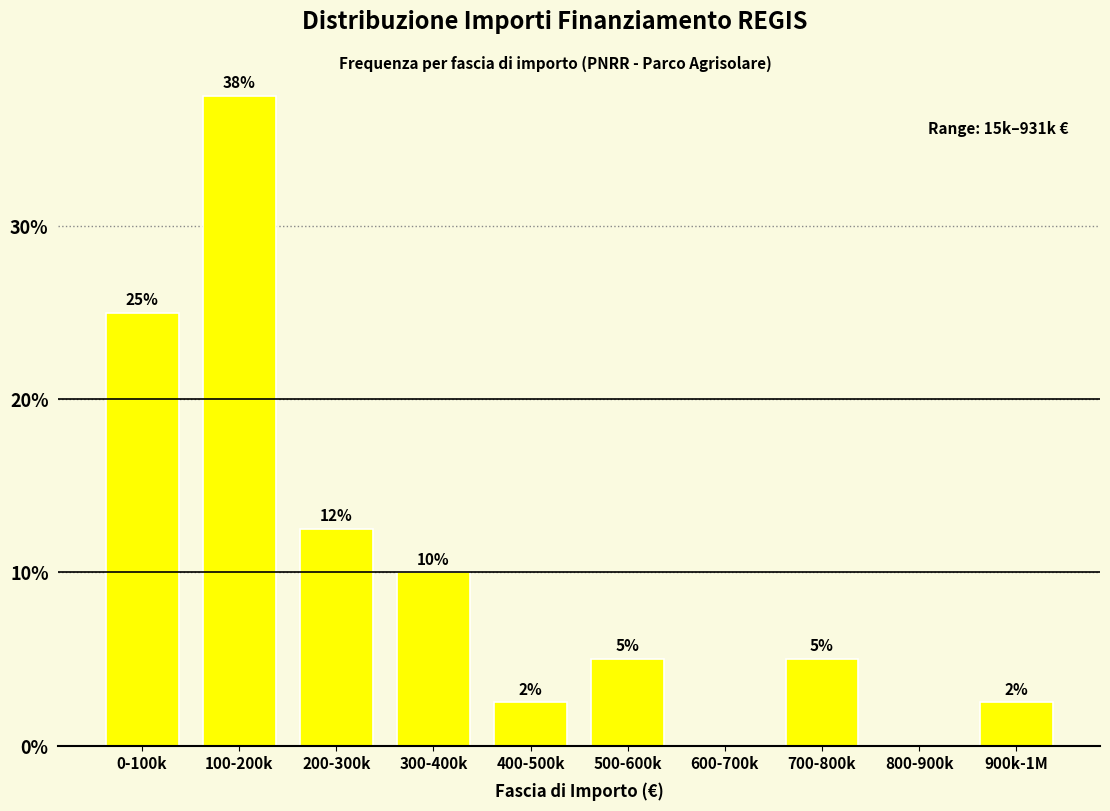

At which category does the chart reach its peak across all series?

100-200k